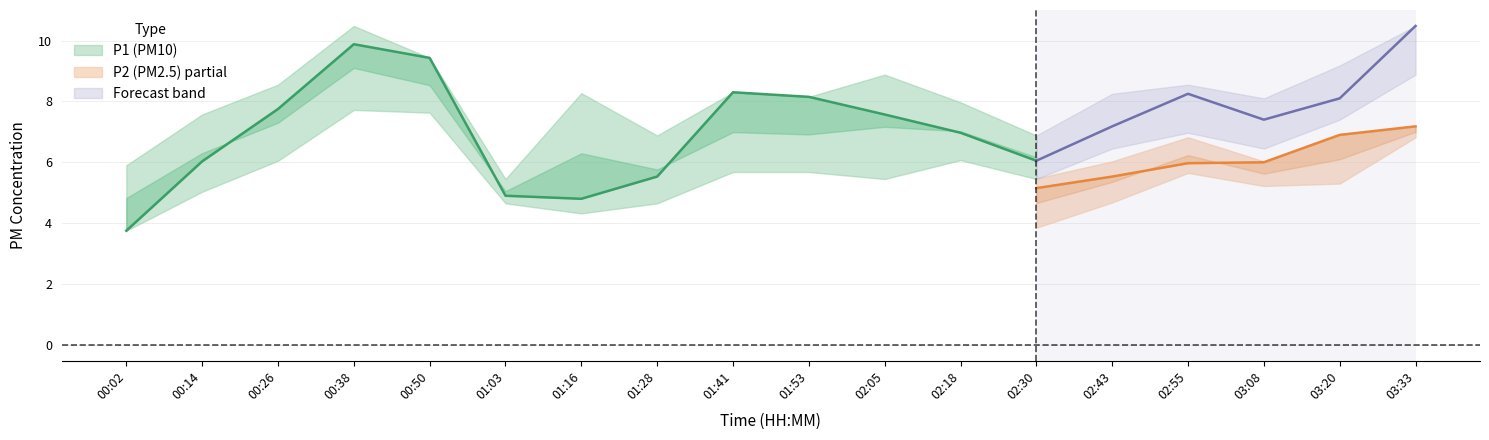

Which series changed the most between 01:53 and 02:55?

P1_lower